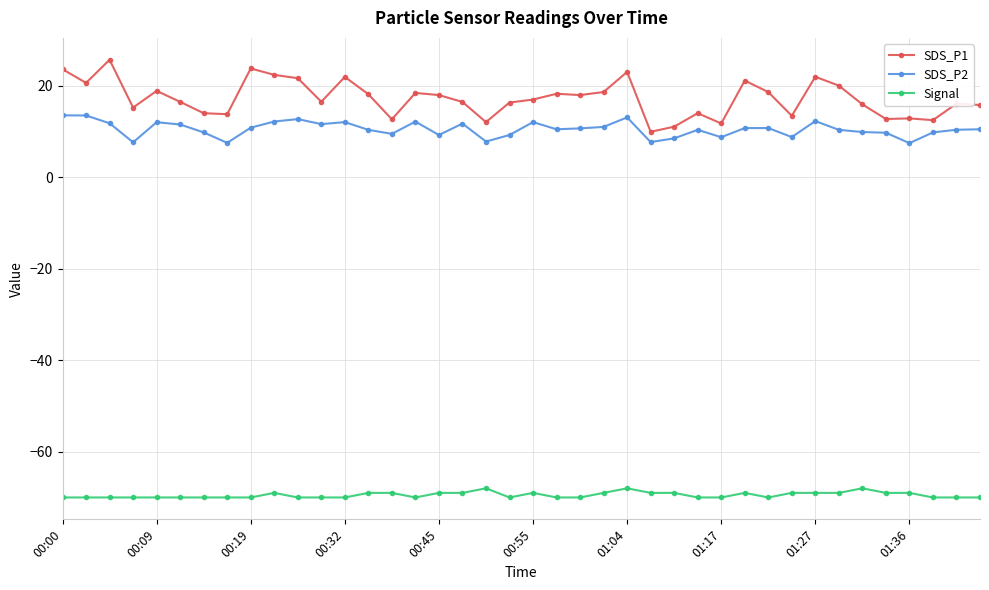

Which series has the widest spread of values?

SDS_P1